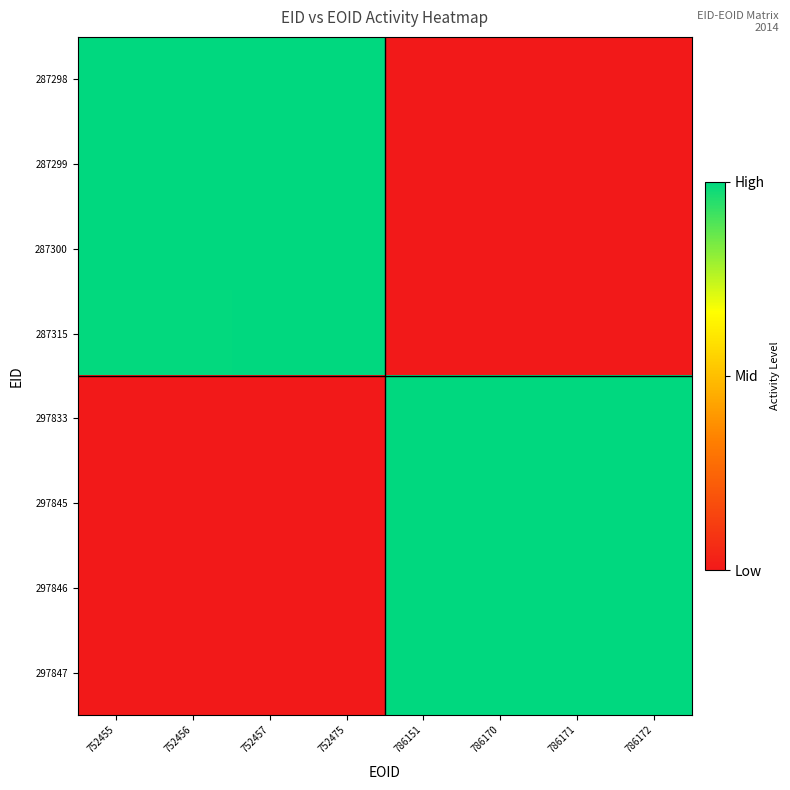

List the series in order of their peak value, highest first.

287298, 287299, 287300, 287315, 297833, 297845, 297846, 297847